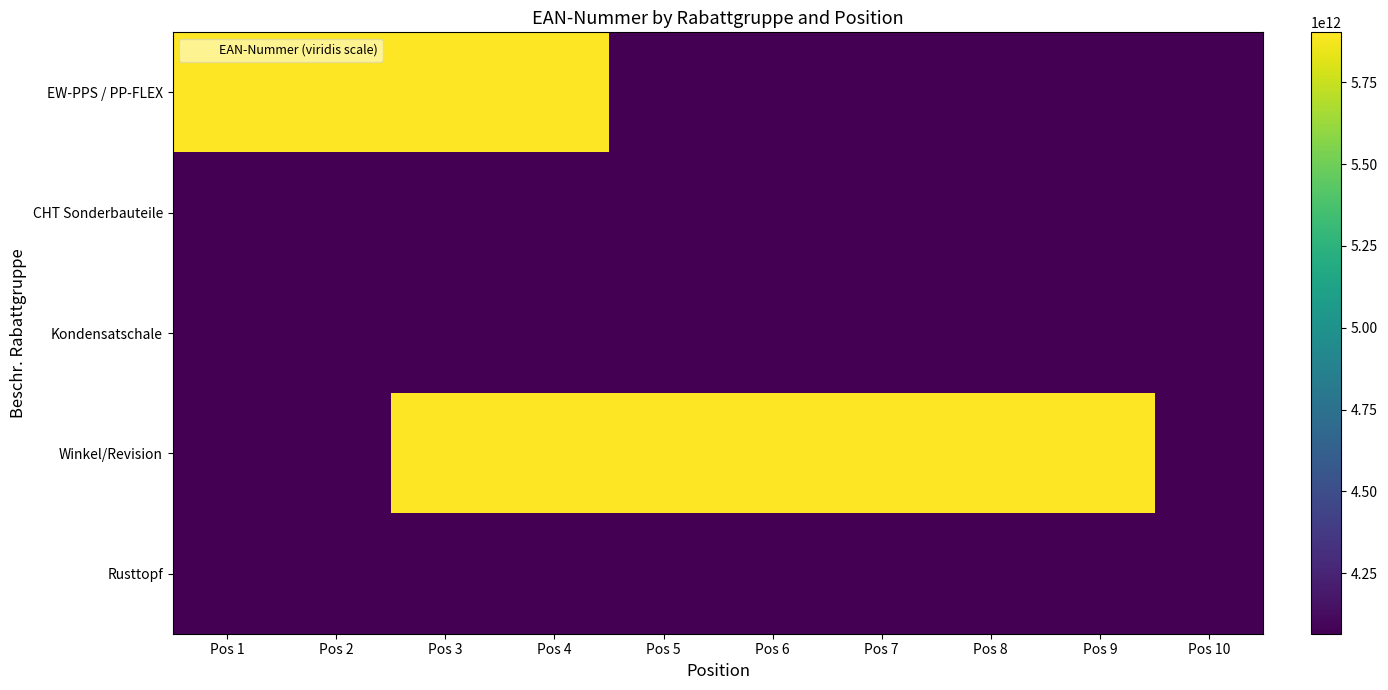

What is the spread (max minus min) of values at Pos 5?

1835982412118